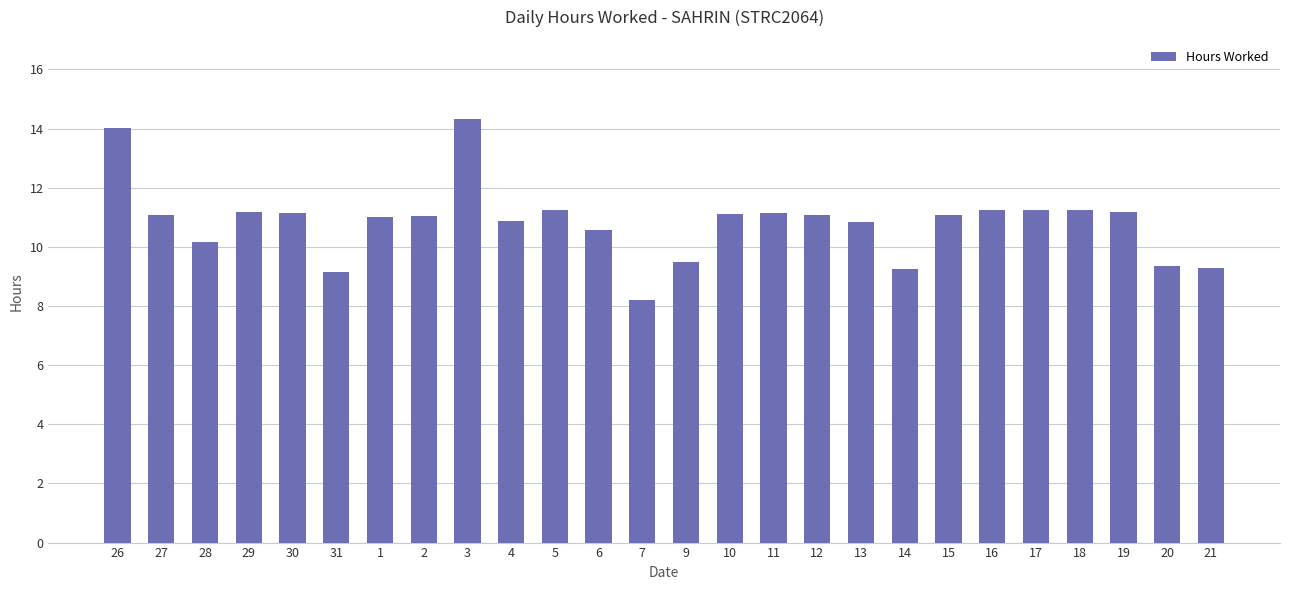

Between 15 and 21, which is larger?

15